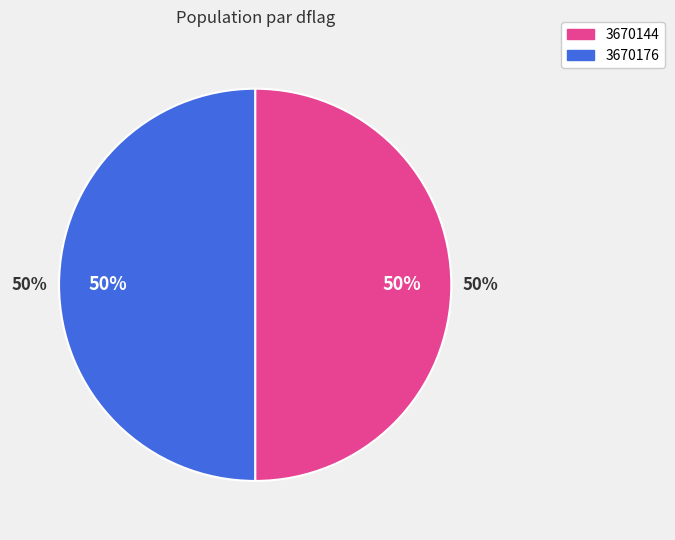

To the nearest percent, what is the combined percentage of 3670176 and 3670144?

100%